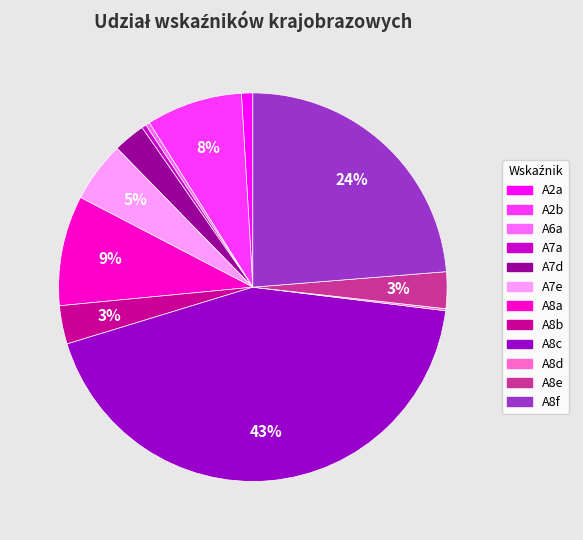

Which category has the biggest portion of the pie?

A8c